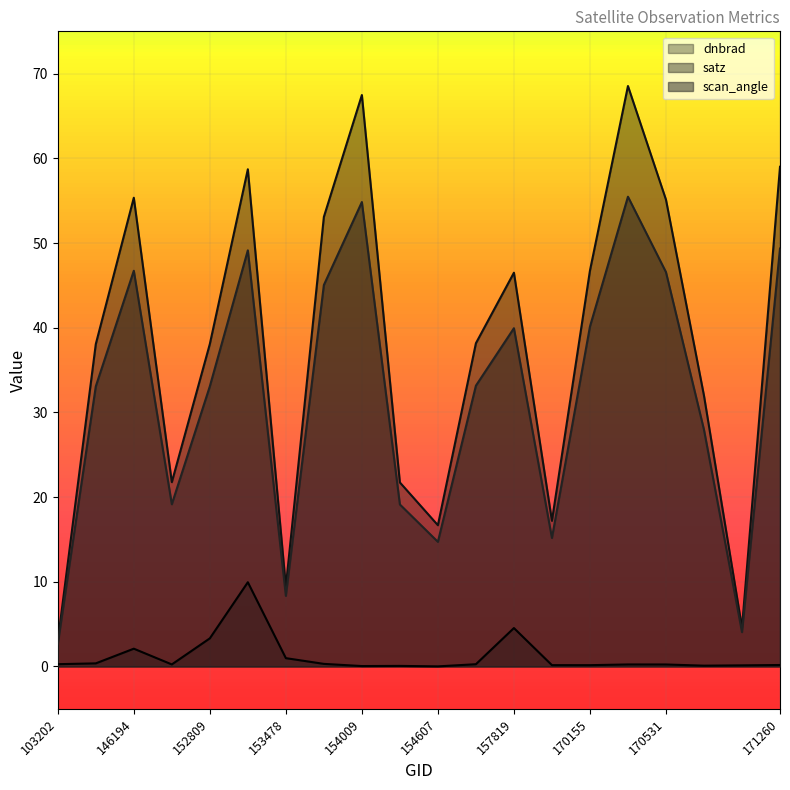

Reading left to right, extract all data points from this chart.

dnbrad: 0.3	0.4	2.1	0.2	3.3	9.9	1.0	0.3	0.1	0.1	0.0	0.3	4.5	0.2	0.2	0.2	0.2	0.1	0.1	0.2
satz: 3.0	38.1	55.4	21.8	38.1	58.7	9.4	53.1	67.5	21.7	16.7	38.2	46.5	17.2	46.7	68.5	55.1	32.0	4.6	59.0
scan_angle: 2.6	33.1	46.7	19.2	33.1	49.1	8.3	45.0	54.8	19.1	14.7	33.2	39.9	15.2	40.1	55.5	46.6	28.0	4.1	49.4